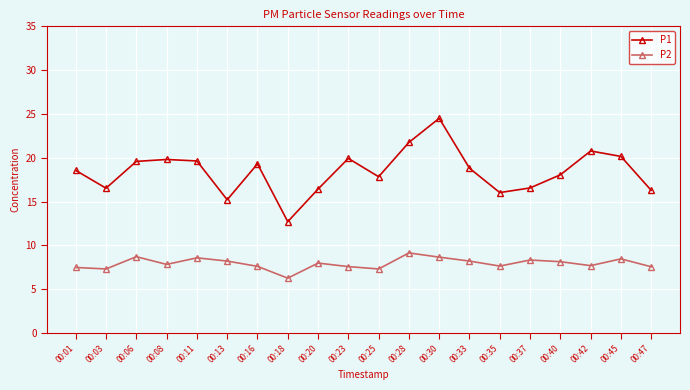

Rank the series by their maximum value, from lowest to highest.

P2, P1